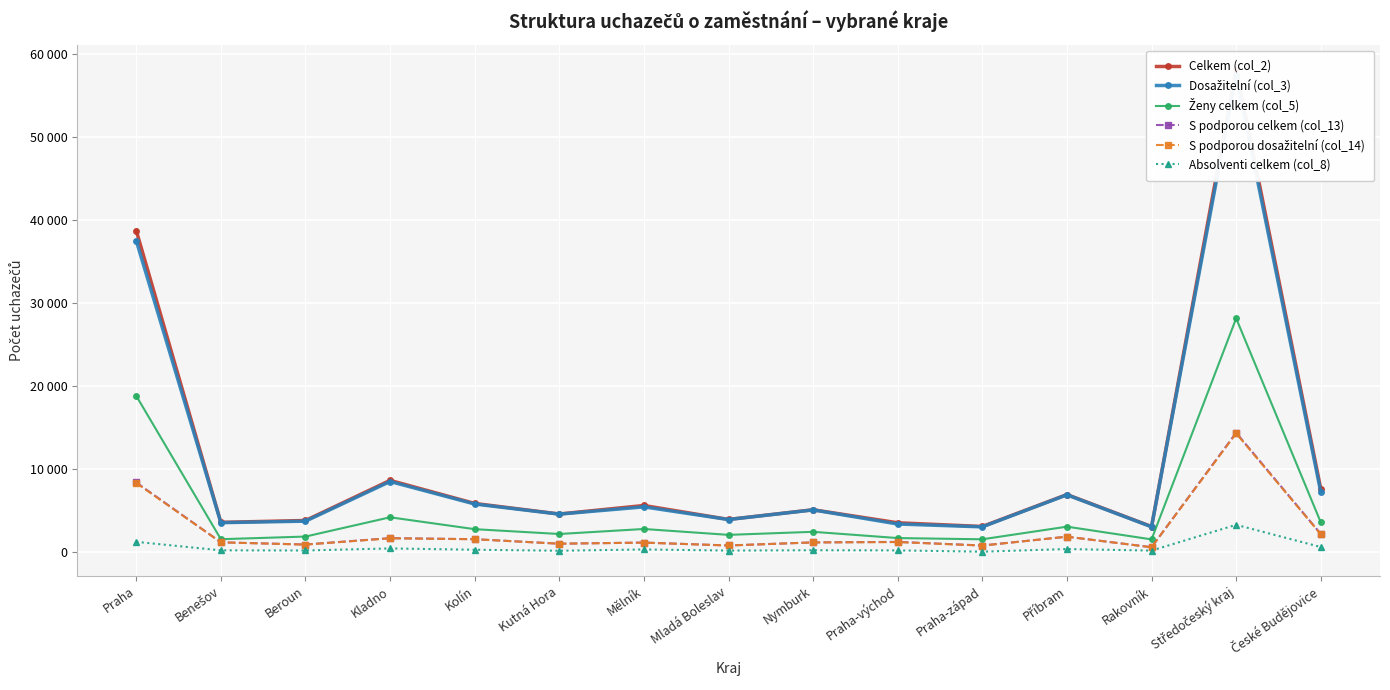

How many interior local peaks does the Ženy celkem (col_5) series have?

5